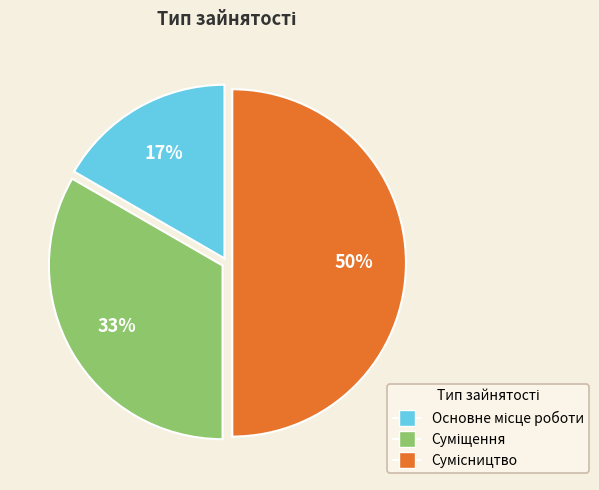

How many slices are in this pie chart?

3